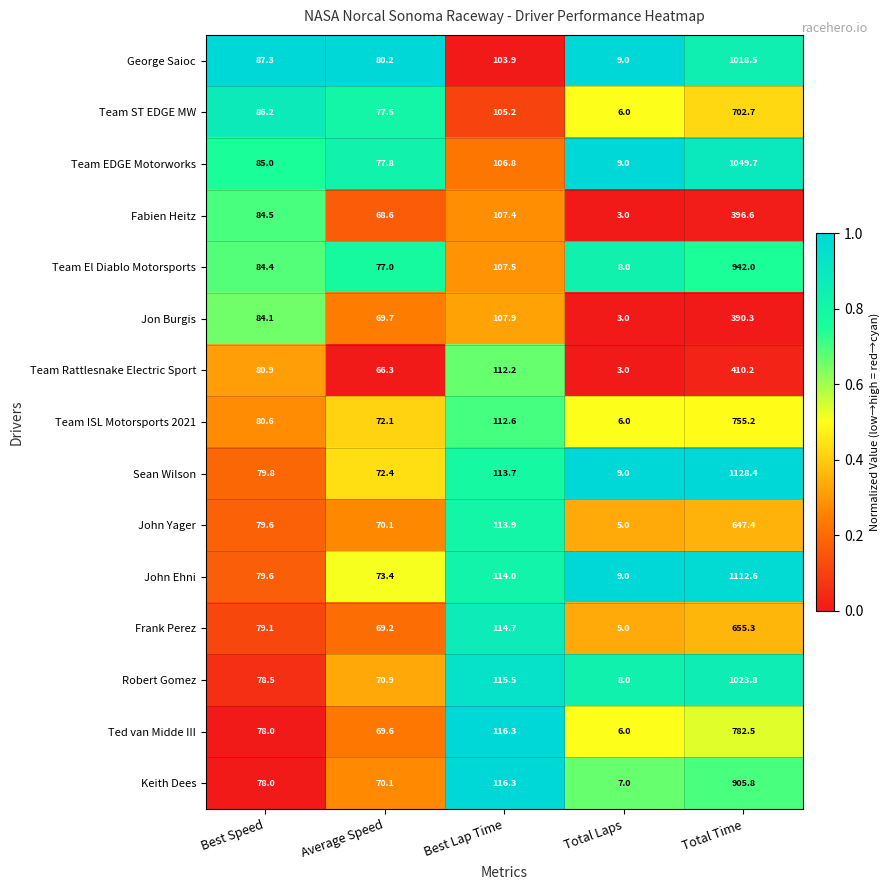

The value of Ted van Midde III at Total Laps is 8.4. True or false?

False